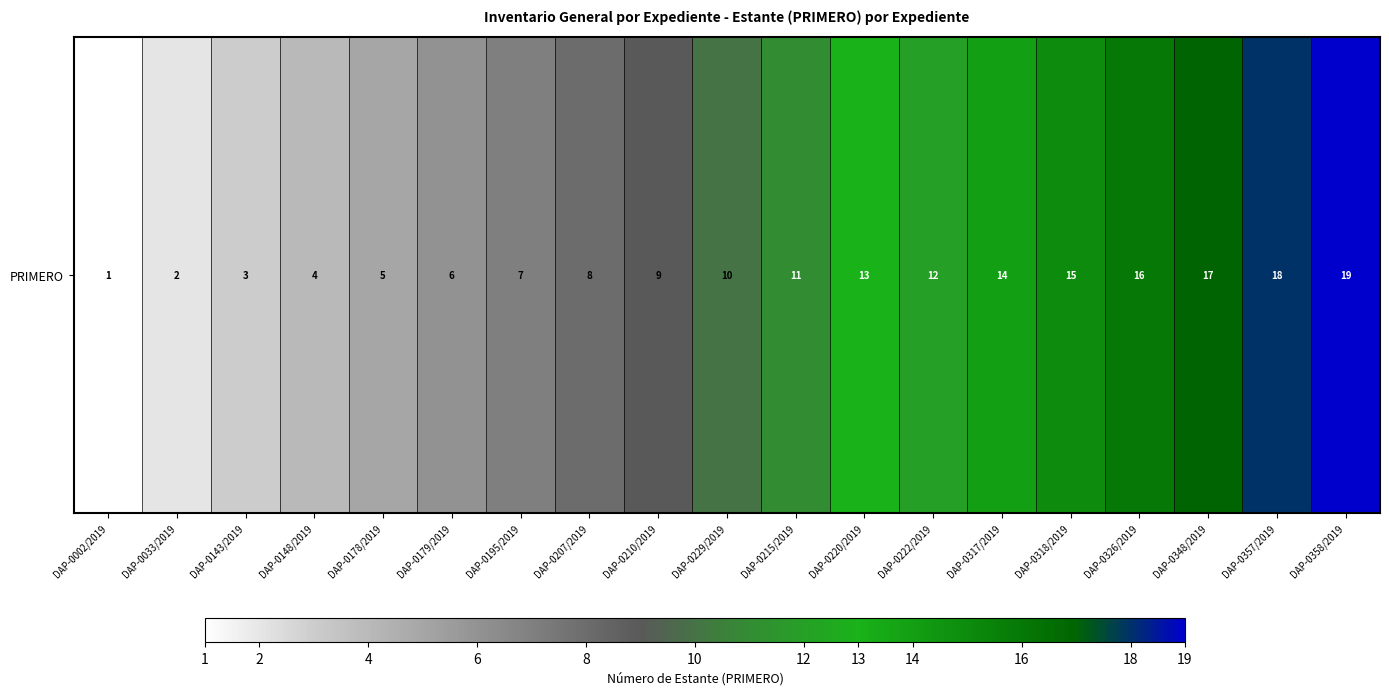

At which label does the data first exceed 10?

DAP-0215/2019